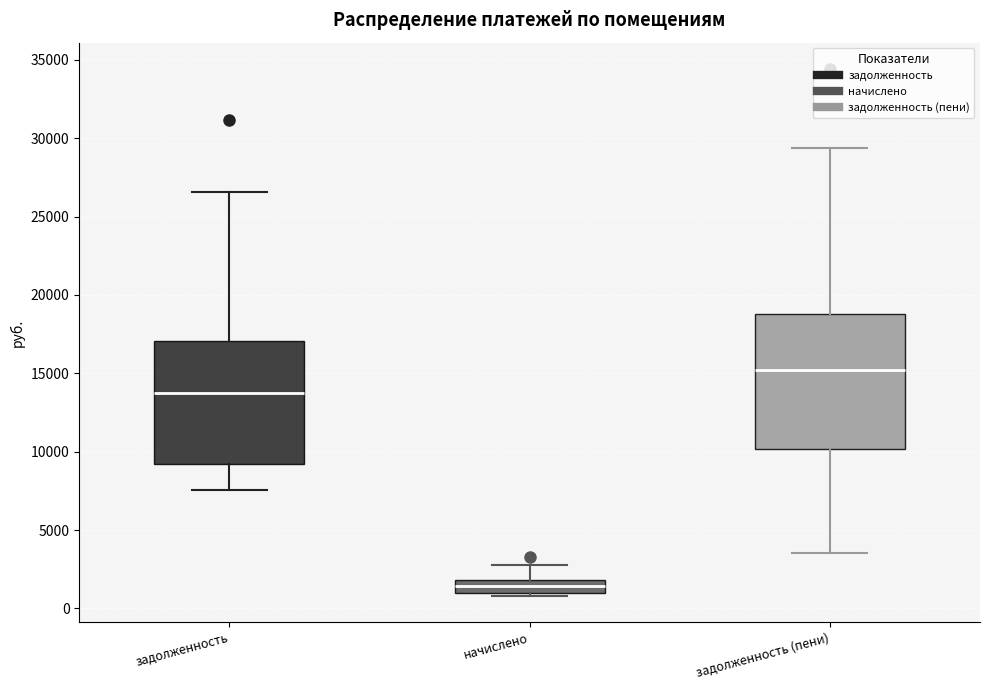

Reading left to right, read every box against the y-axis: the position of its median line, the range the box covers, and the ends of its whiskers. The values are not printed on the chart, so give them approximately, as read against the axis.

задолженность: median 14000, box 9000 to 17000, whiskers 7500 to 26500
начислено: median 1500, box 1000 to 2000, whiskers 1000 (just below the box's lower edge) to 3000
задолженность (пени): median 15000, box 10000 to 19000, whiskers 3500 to 29500